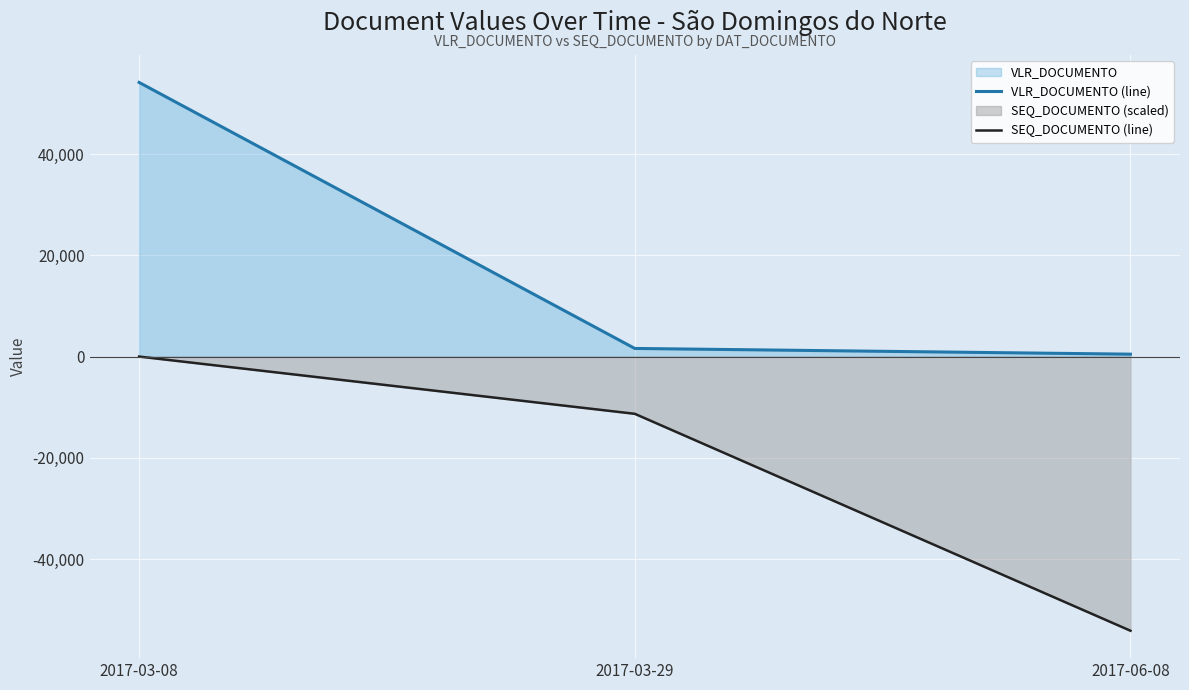

What is the label of the 3rd point from the left?

2017-06-08